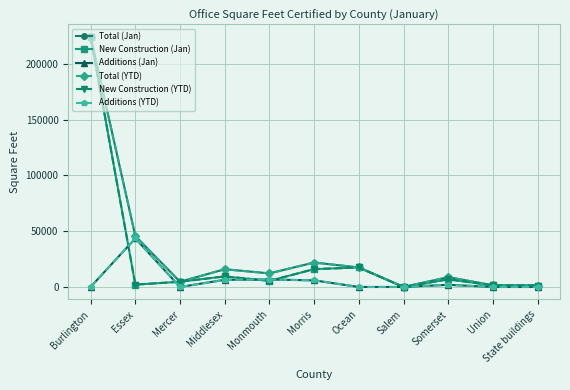

At how many categories does at least one series exceed 56375?

1